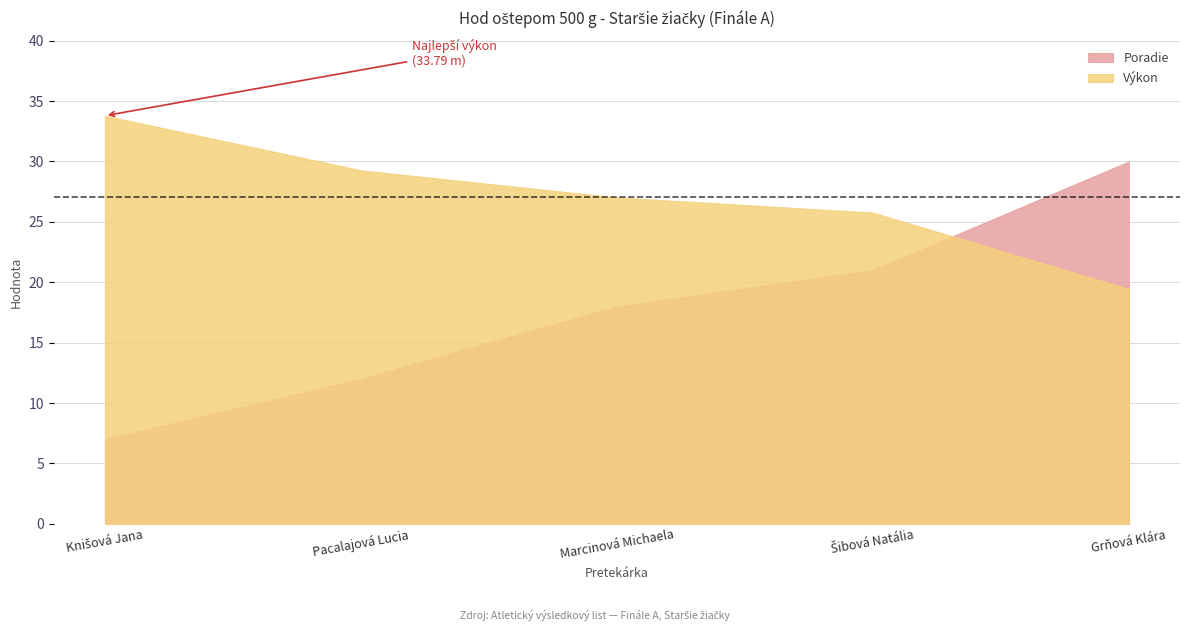

Which has a higher value, Grňová Klára or Marcinová Michaela?

Grňová Klára